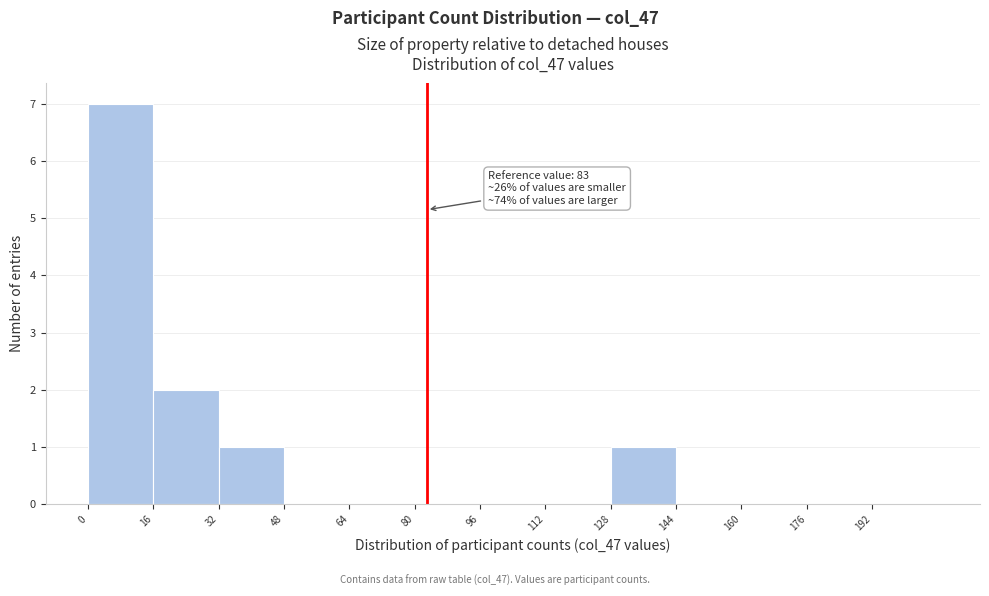

Over which range of the x-axis is the bar tallest?

0 to 16